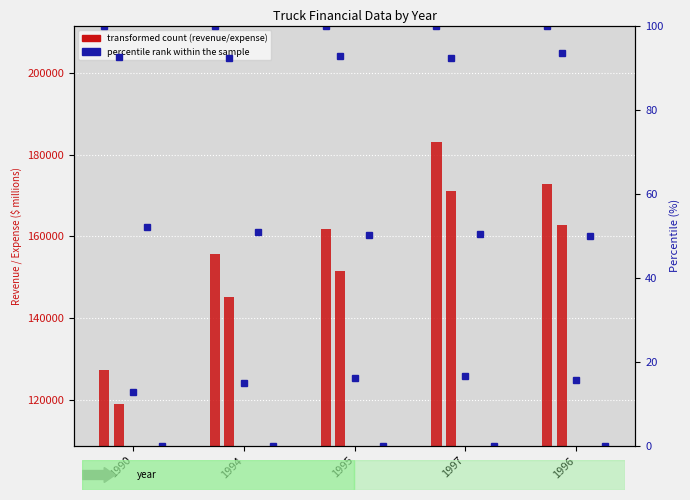

How many Operating revenues total values are between 155713 and 172743?

3